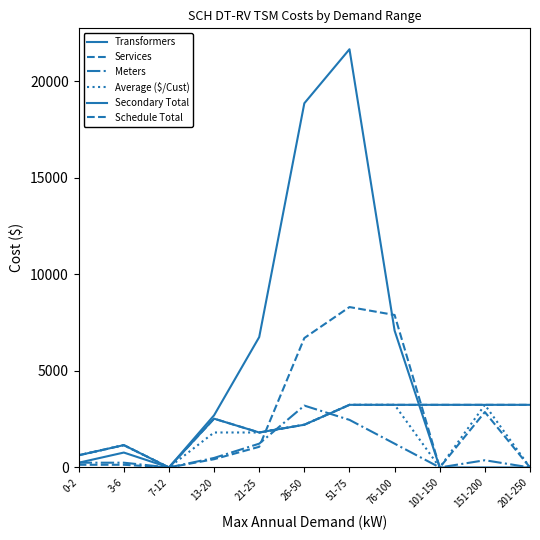

Does the chart have visible grid lines?

No